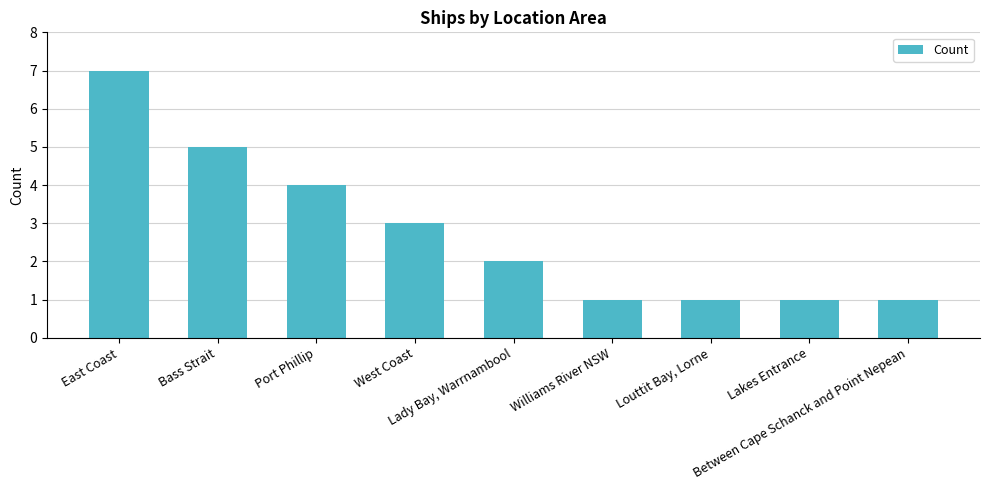

What position from the right is Between Cape Schanck and Point Nepean?

1